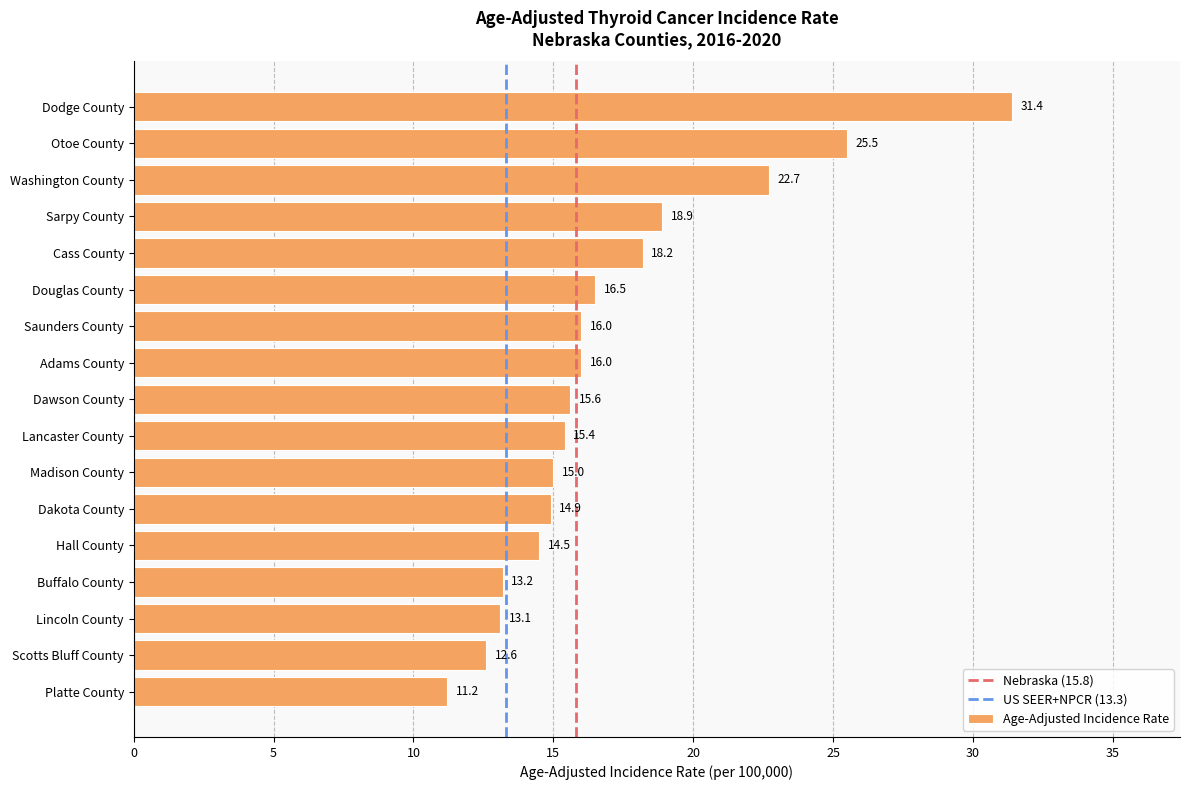

Is it true that the value at Sarpy County is 26.7?

False